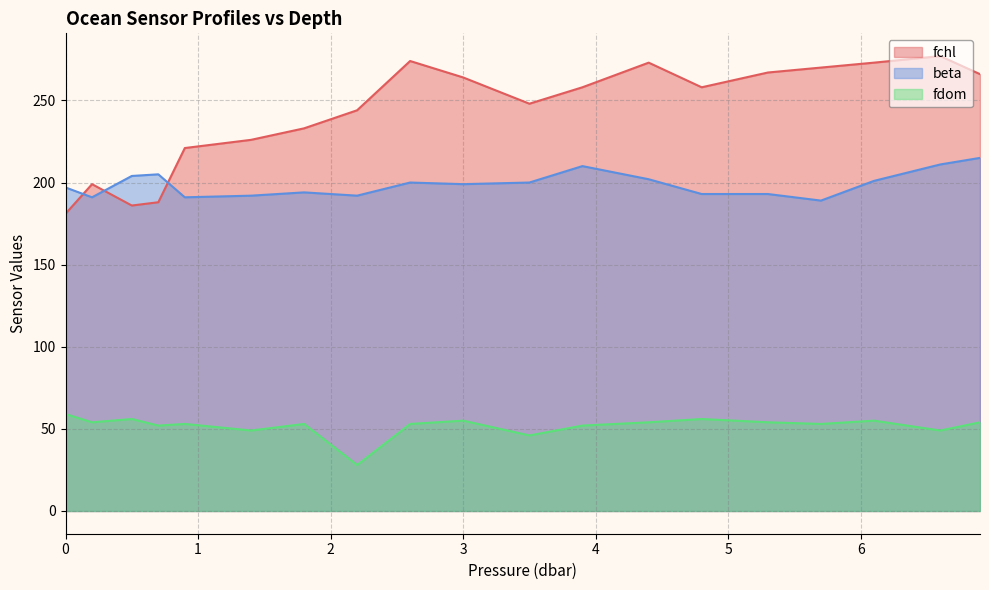

What is the total value across all series at 3?

518